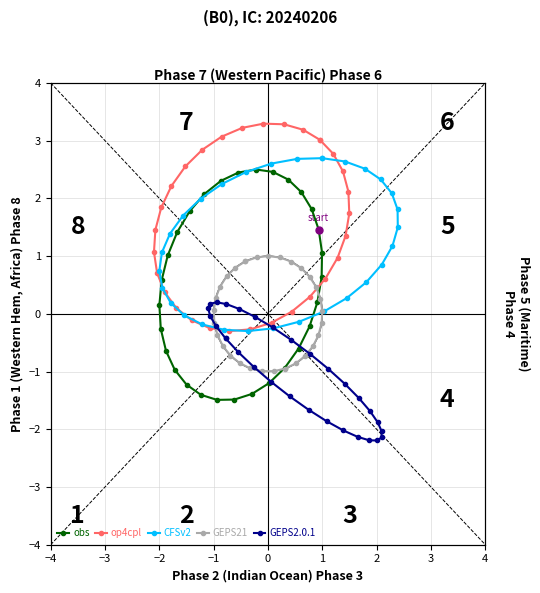

How many values in the GEPS2.0.1 series are below 0?

25